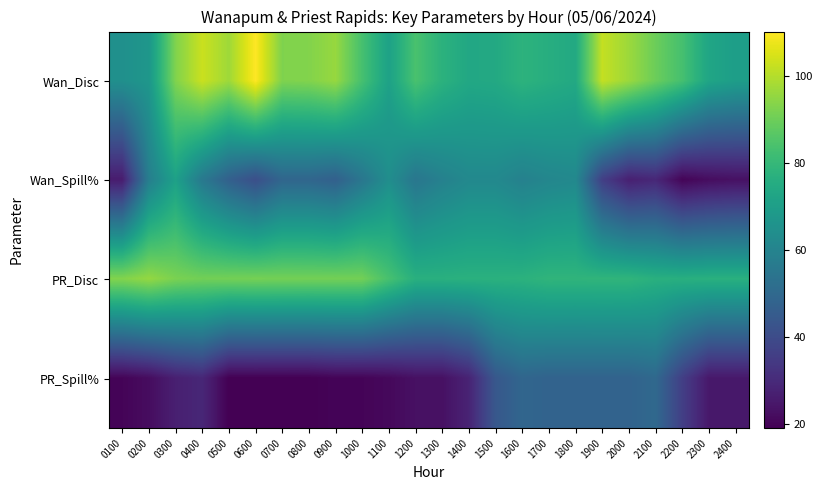

At which category is the sum across all series the highest?

0300